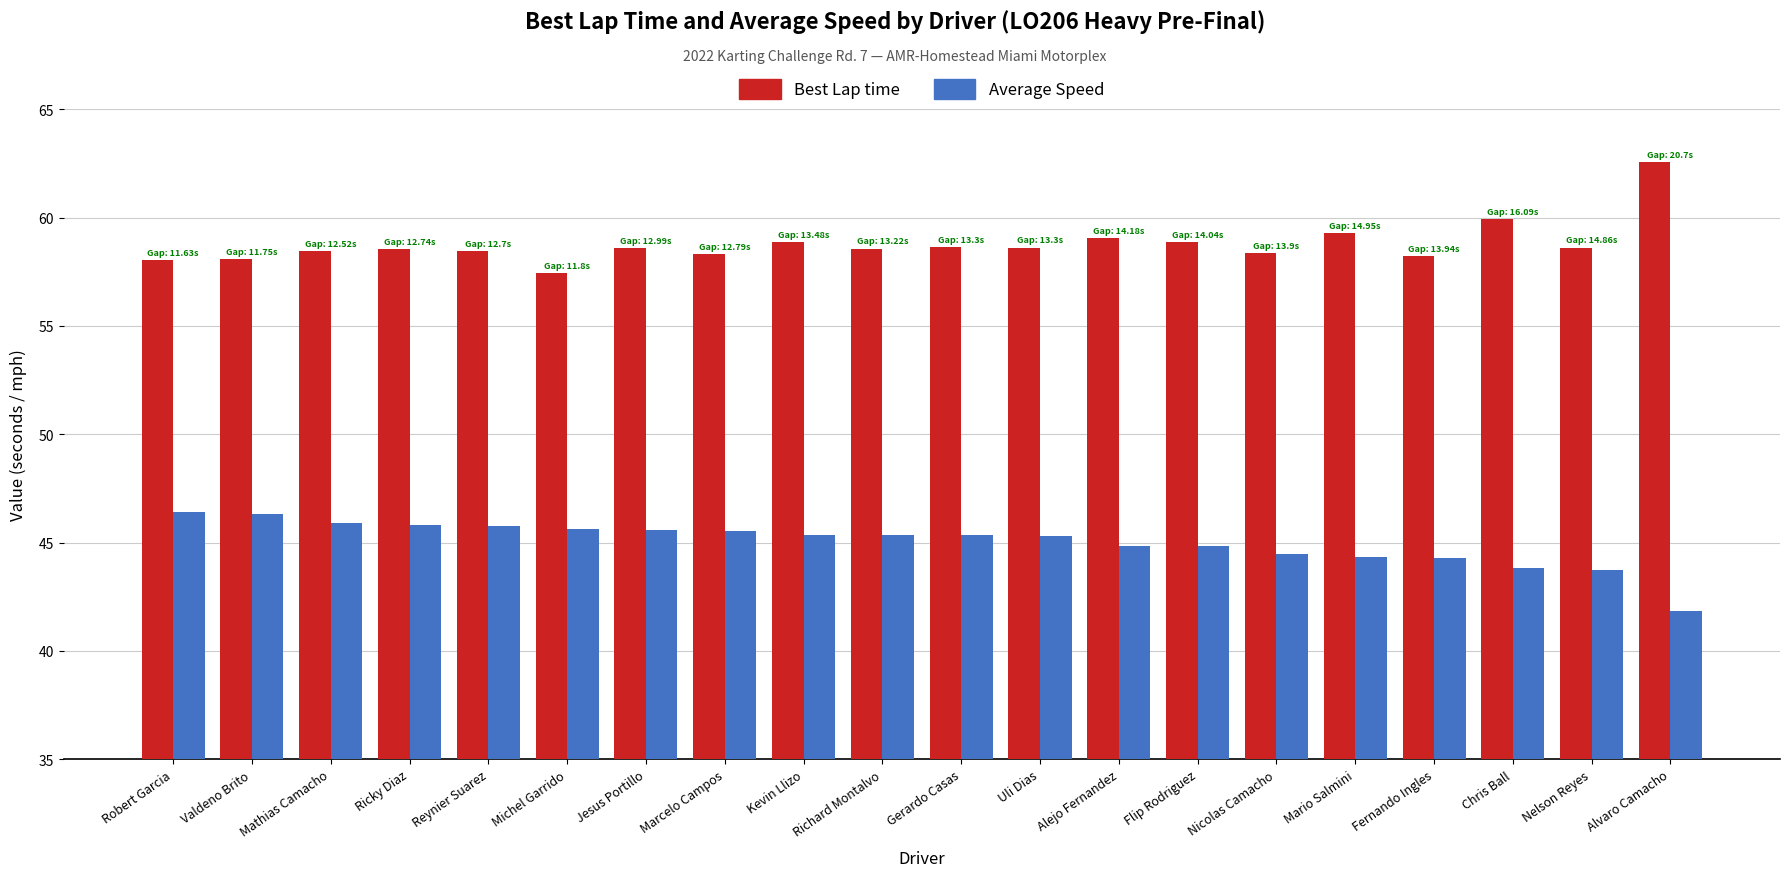

How many distinct data groups are displayed?

2